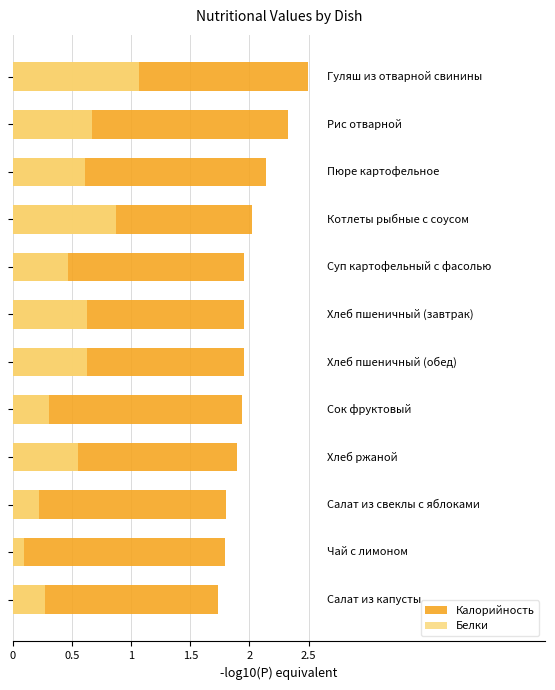

Reading left to right, what are all the values shown in this chart?

Калорийность: 1.7	1.8	1.8	1.9	1.9	2.0	2.0	2.0	2.0	2.1	2.3	2.5
Белки: 0.3	0.1	0.2	0.6	0.3	0.6	0.6	0.5	0.9	0.6	0.7	1.1